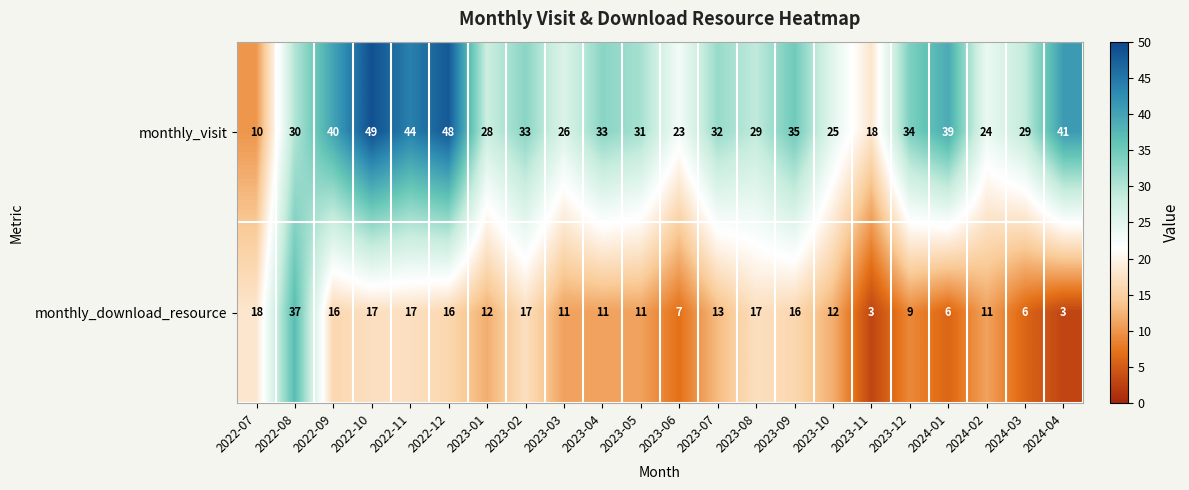

Where does the monthly_visit series first go above 32?

2022-09